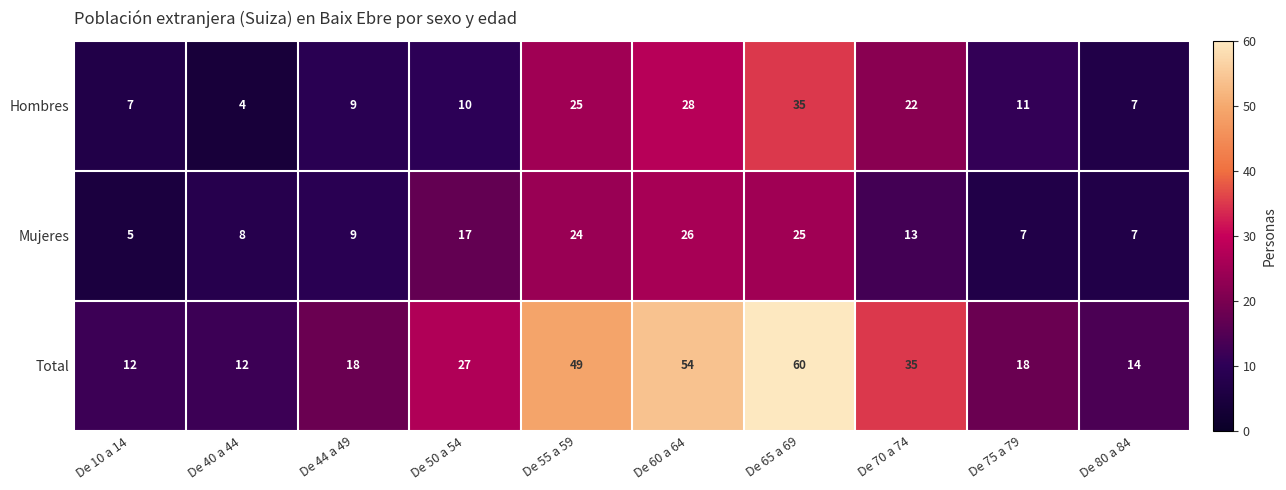

Count the number of categories in the chart.

10